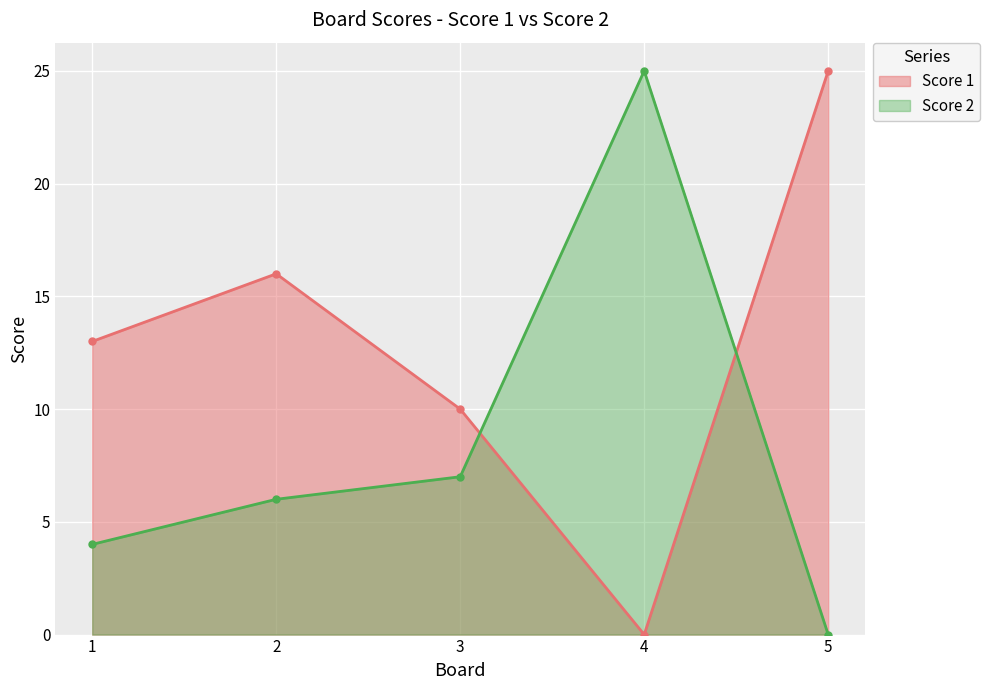

List the series in order of their peak value, lowest first.

Score 1, Score 2